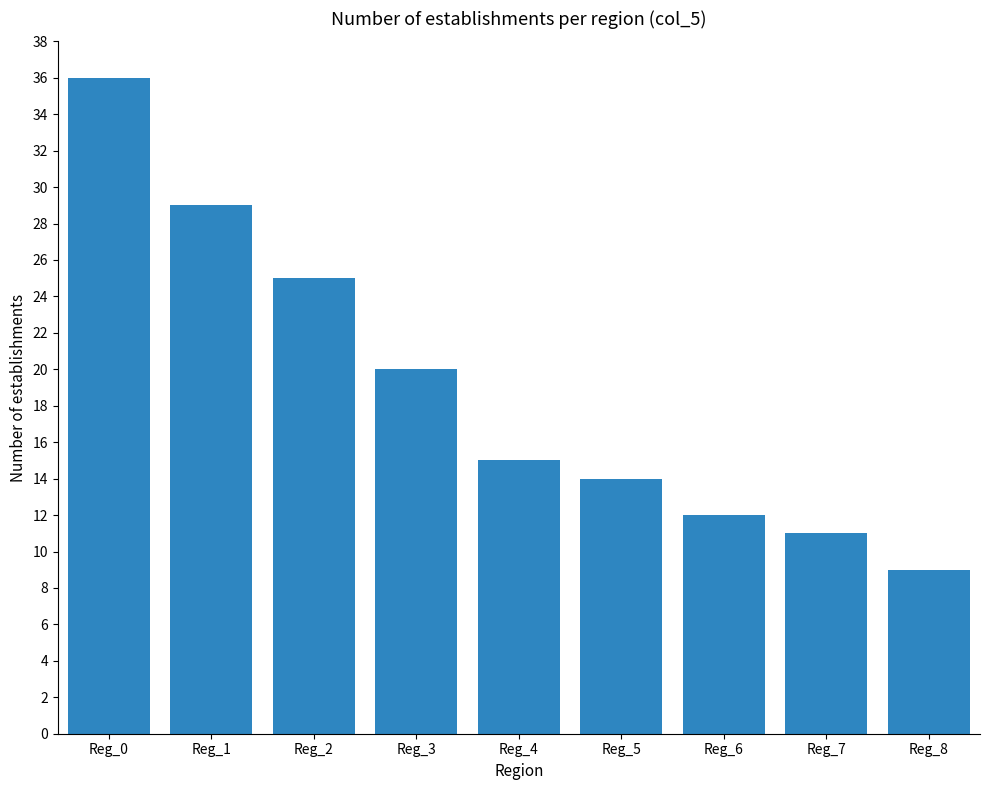

Is it true that the value at Reg_1 is 16?

False